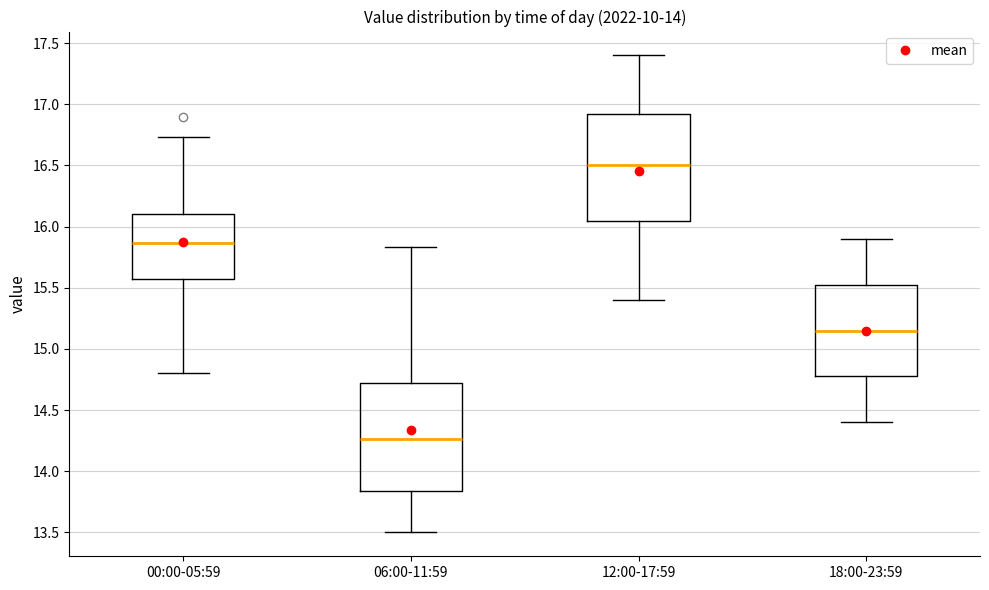

Reading left to right, transcribe this box plot: for each box, give where its median line is, the range the box spans, and where its two whiskers end, as read against the y-axis. The values are not printed on the chart, so give them approximately, as read against the axis.

00:00-05:59: median 15.85, box 15.60 to 16.10, whiskers 14.80 to 16.75
06:00-11:59: median 14.25, box 13.85 to 14.75, whiskers 13.50 to 15.85
12:00-17:59: median 16.50, box 16.05 to 16.95, whiskers 15.40 to 17.40
18:00-23:59: median 15.15, box 14.80 to 15.55, whiskers 14.40 to 15.90